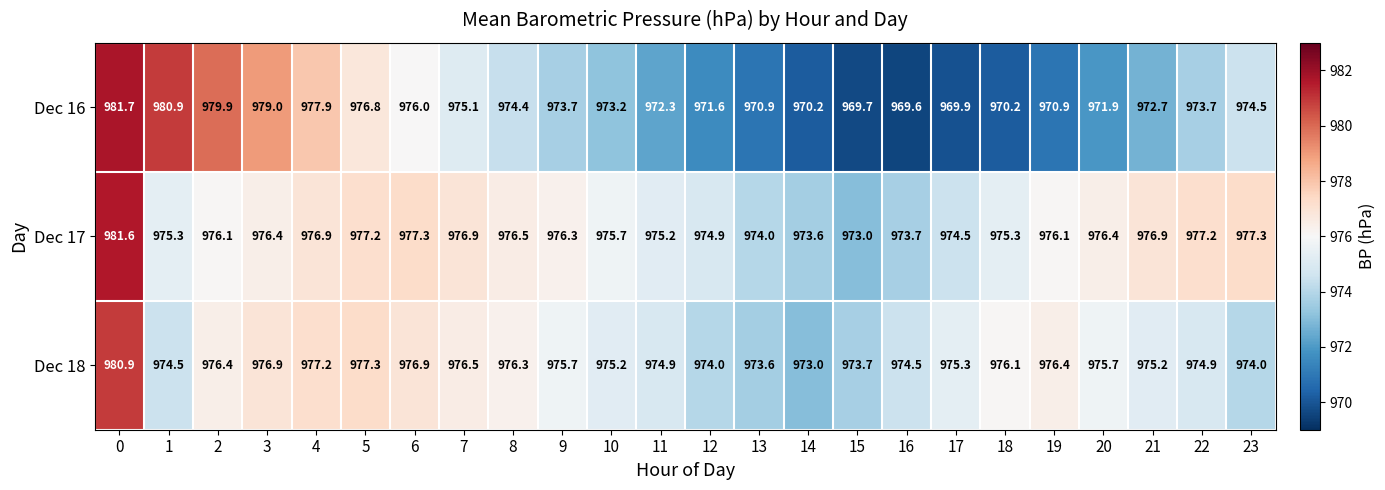

Rank the series at 9 from highest to lowest value.

Dec 17, Dec 18, Dec 16